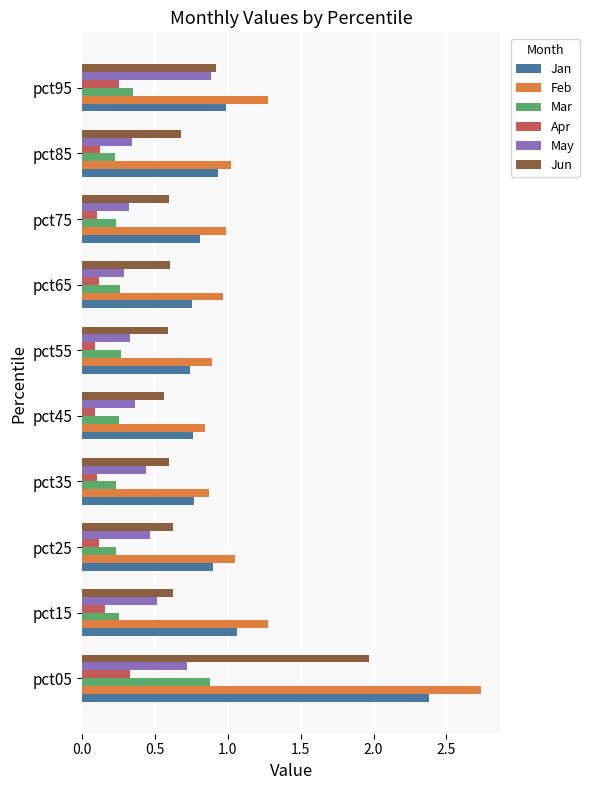

Which series changed the most between pct05 and pct65?

Feb